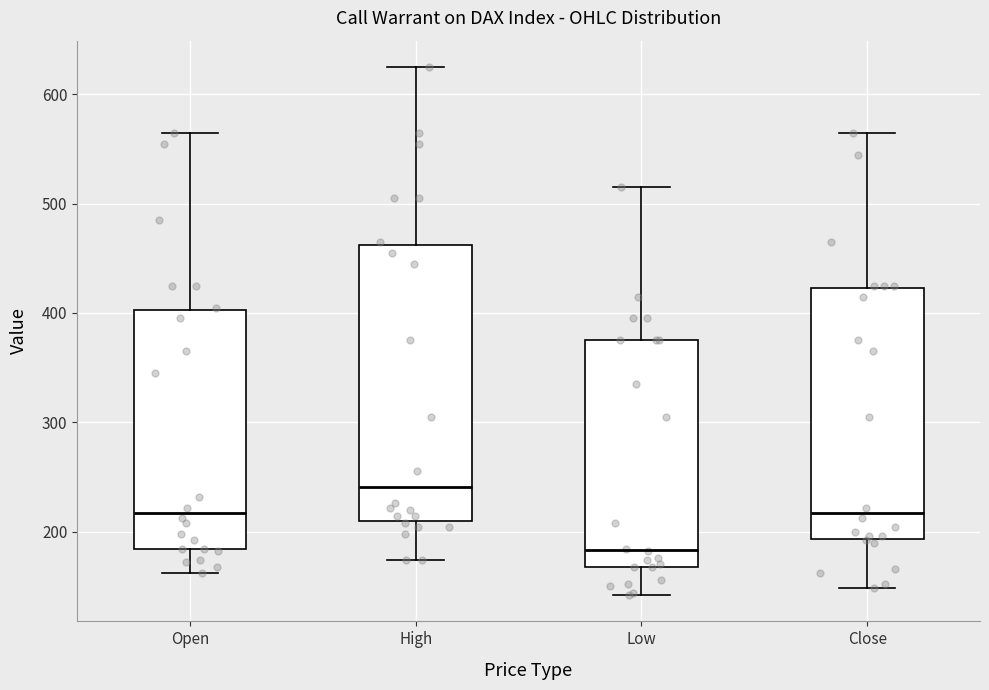

Which box has the lowest median line?

Low